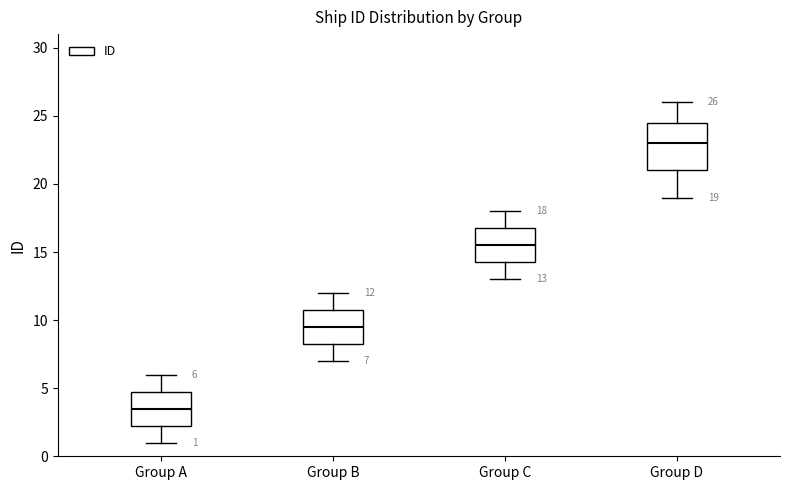

Which box is the tallest, from its lower edge to its upper edge?

Group D